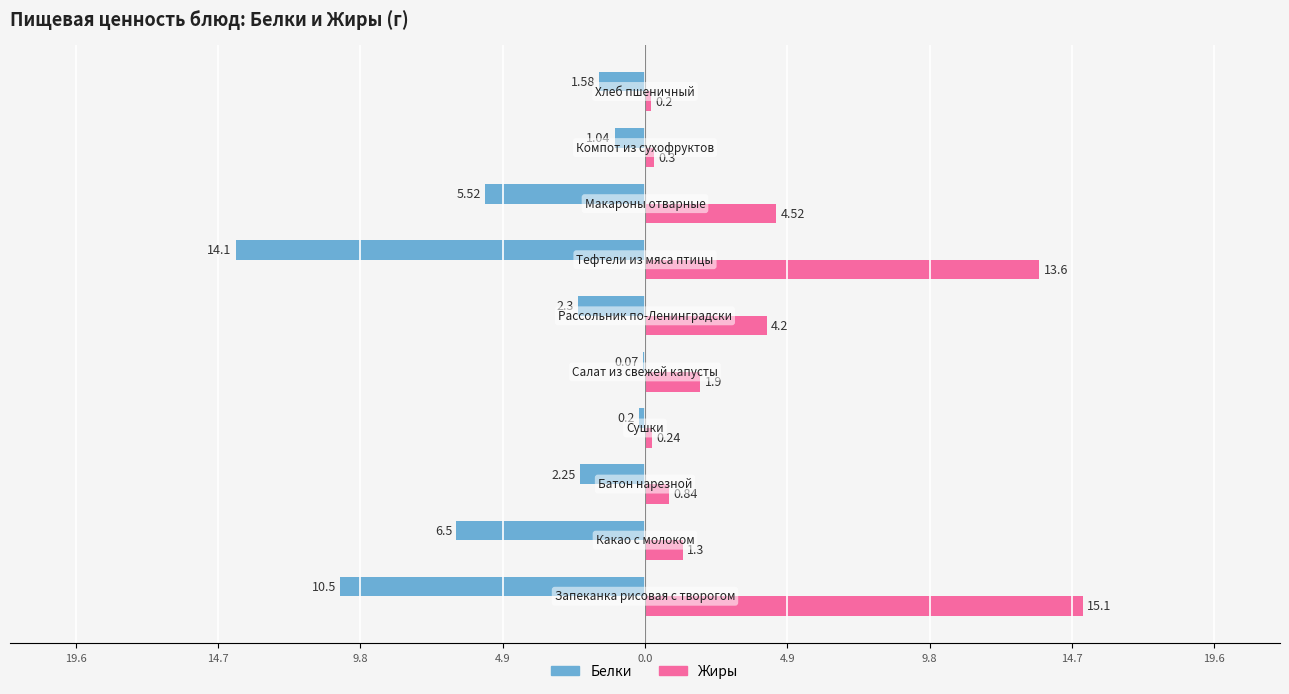

What are all the series names shown in the legend?

Белки, Жиры